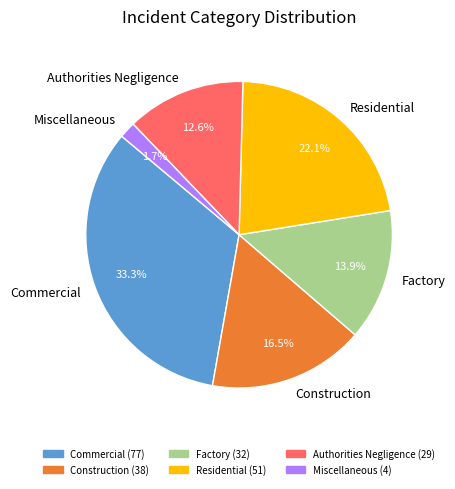

Which slice is the largest?

Commercial